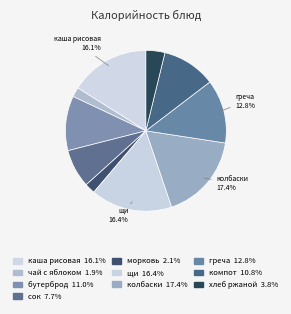

How many segments does this pie chart have?

10